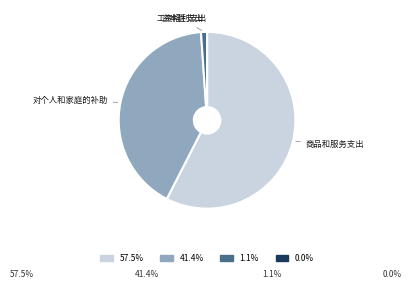

Is there a majority slice in this chart?

Yes